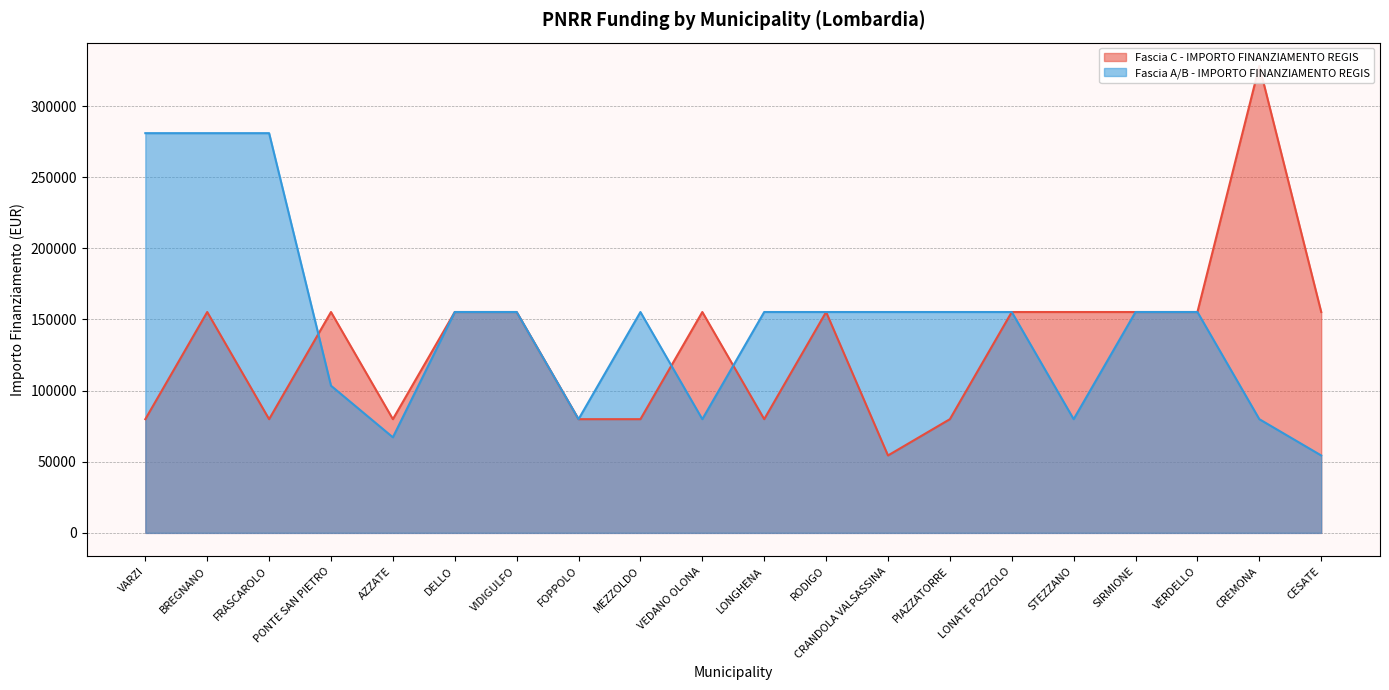

What are all the series names shown in the legend?

Fascia C - IMPORTO FINANZIAMENTO REGIS, Fascia A/B - IMPORTO FINANZIAMENTO REGIS